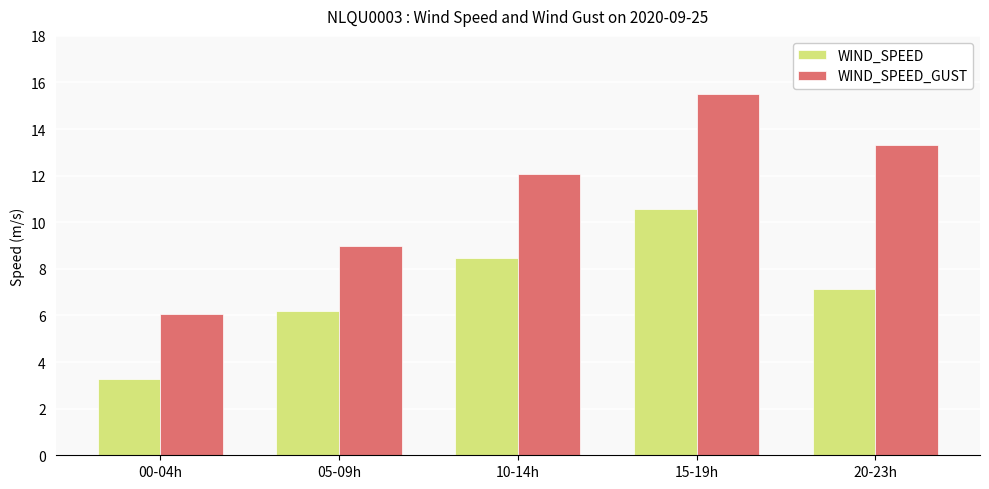

The value of WIND_SPEED_GUST at 05-09h is 9.0. True or false?

True